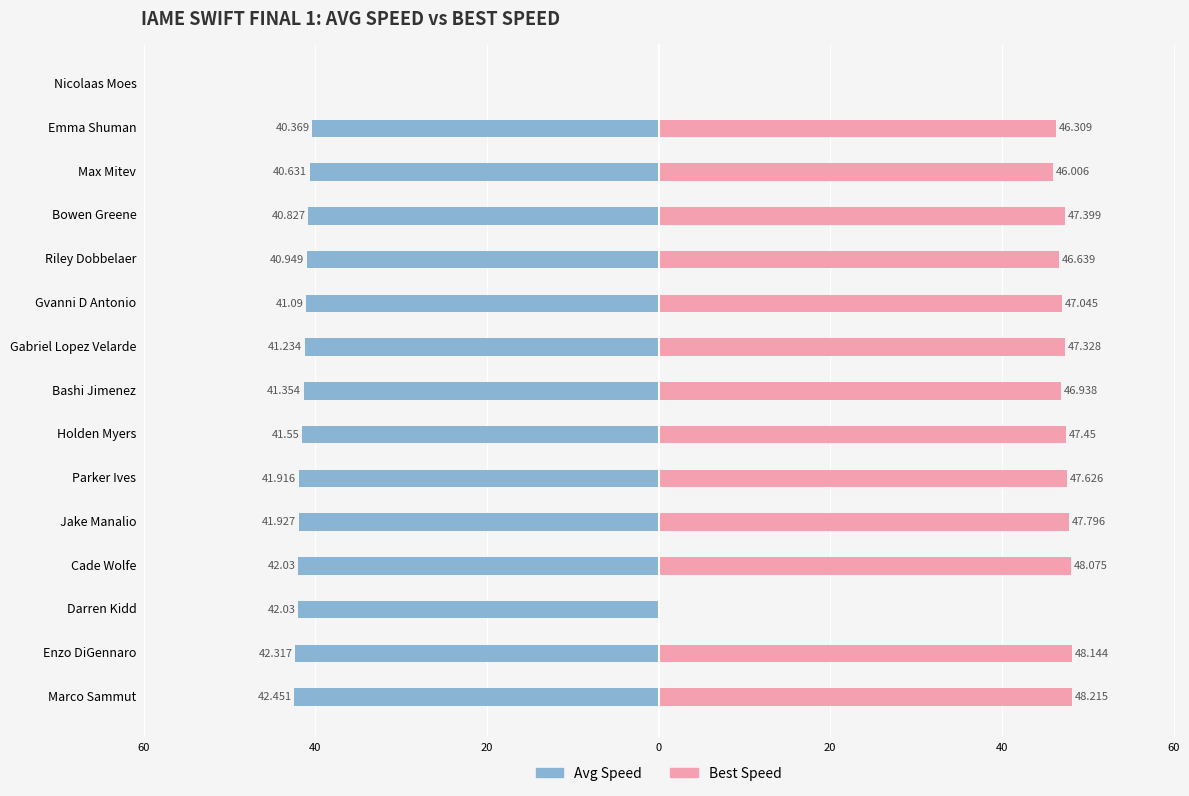

How many bars are there in total?

30